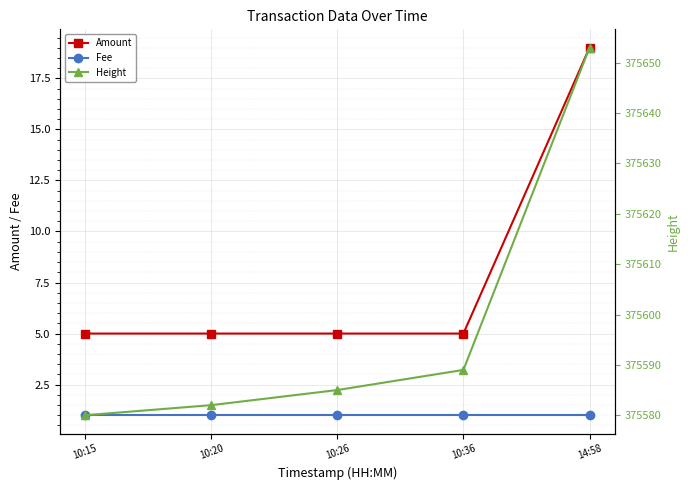

Reading left to right, transcribe all the data shown in this chart.

Amount: 5	5	5	5	19
Fee: 1	1	1	1	1
Height: 375580	375582	375585	375589	375653